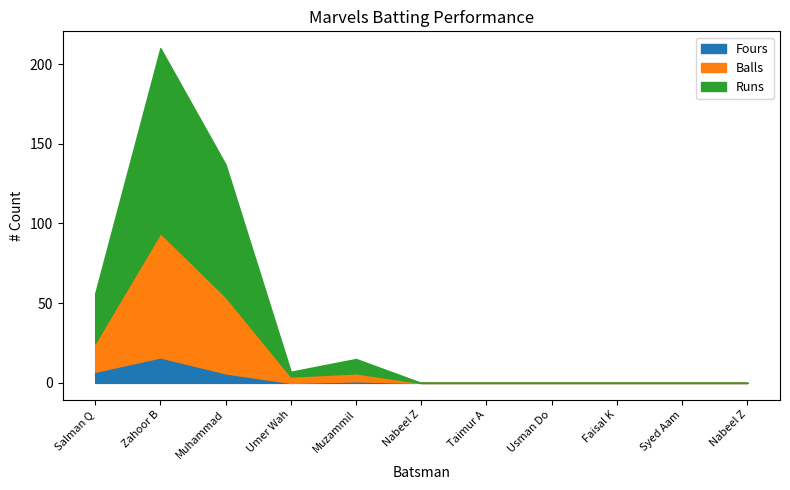

What are all the series names shown in the legend?

Fours, Balls, Runs